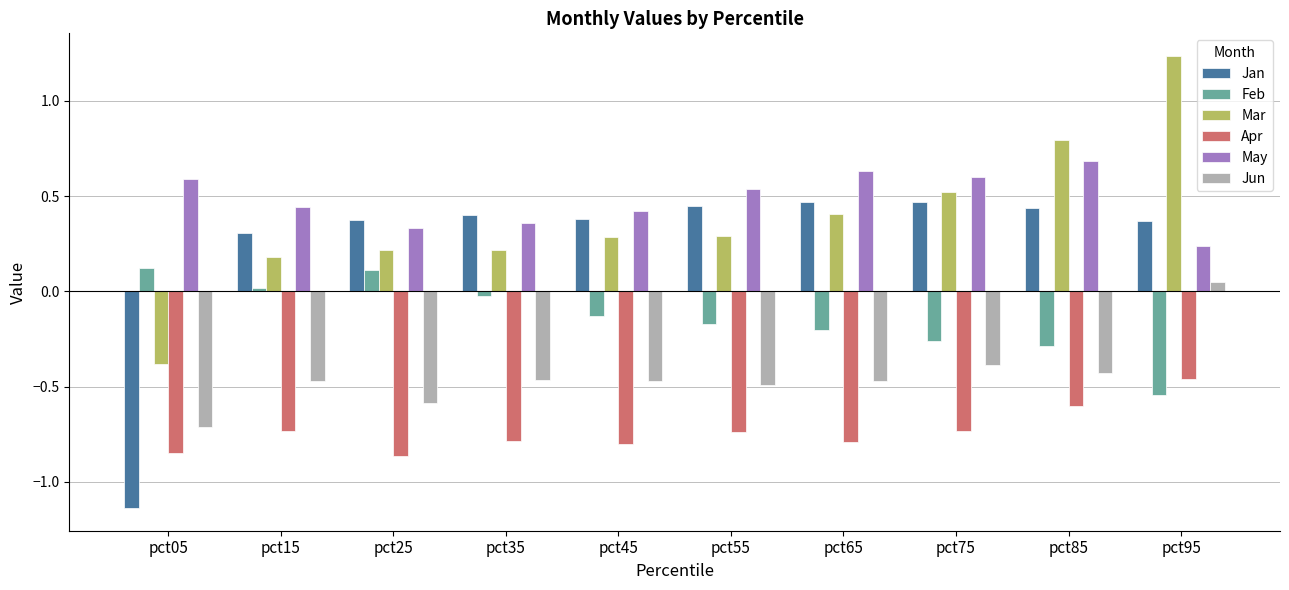

How many values in Jun are above zero?

1